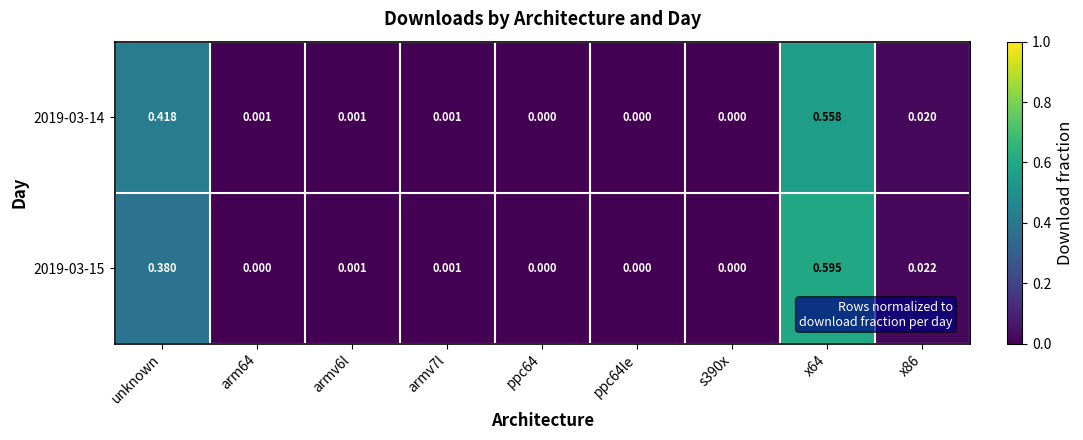

Is the value of 2019-03-14 at armv6l greater than the value of 2019-03-15 at s390x?

Yes